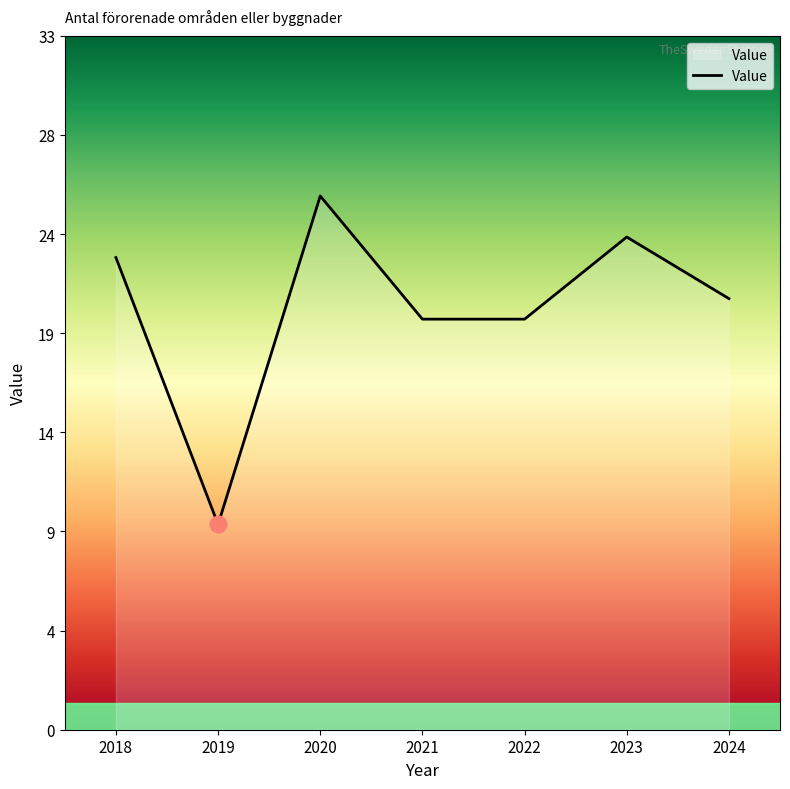

Is this an area chart (filled region under the line)?

Yes